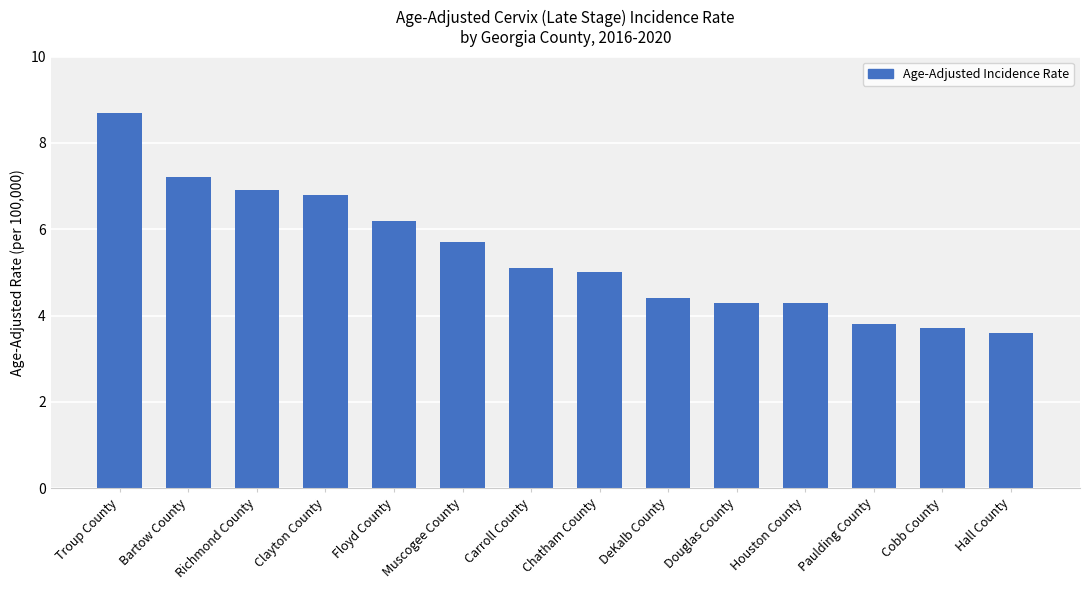

What is the ratio of the value at Hall County to the value at DeKalb County?

0.8